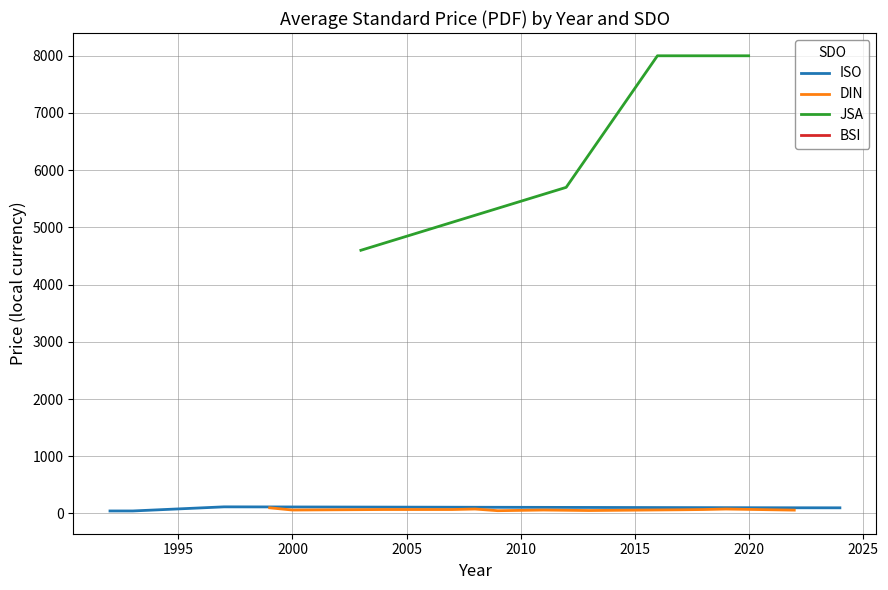

True or false: Price (PDF) and Price (PRINT) cross at least once.

False